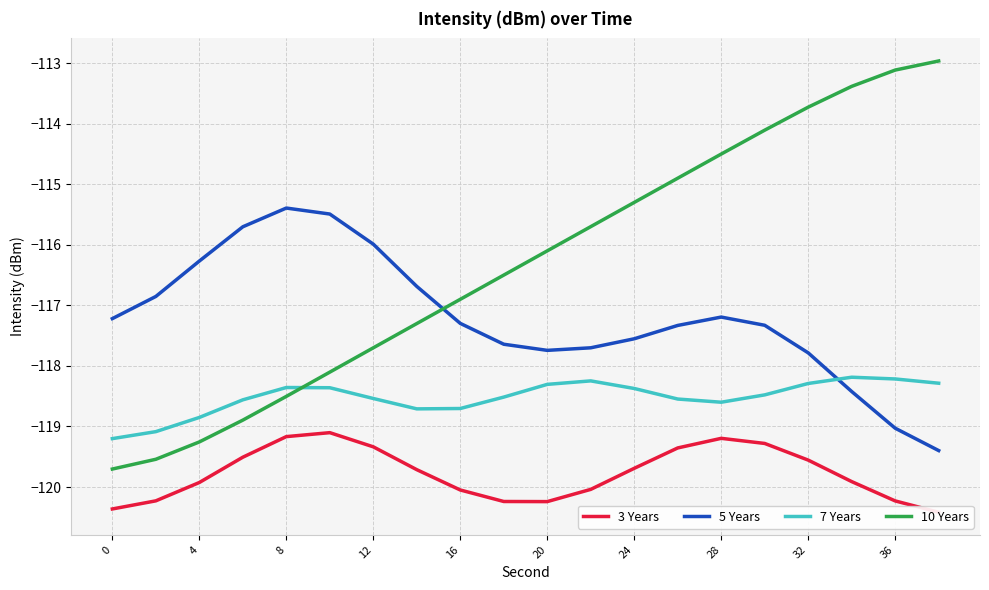

What is the value of the 7 Years point at the 5th from the left?

-118.4